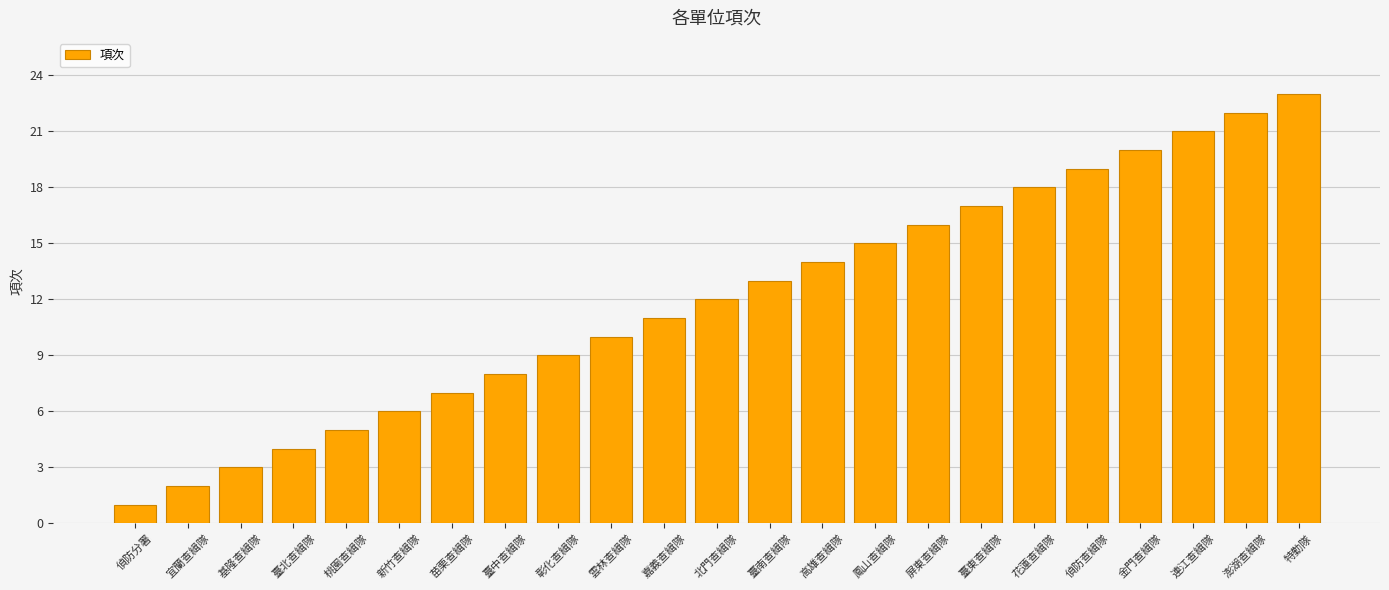

Which label corresponds to the largest value in the chart?

特勤隊